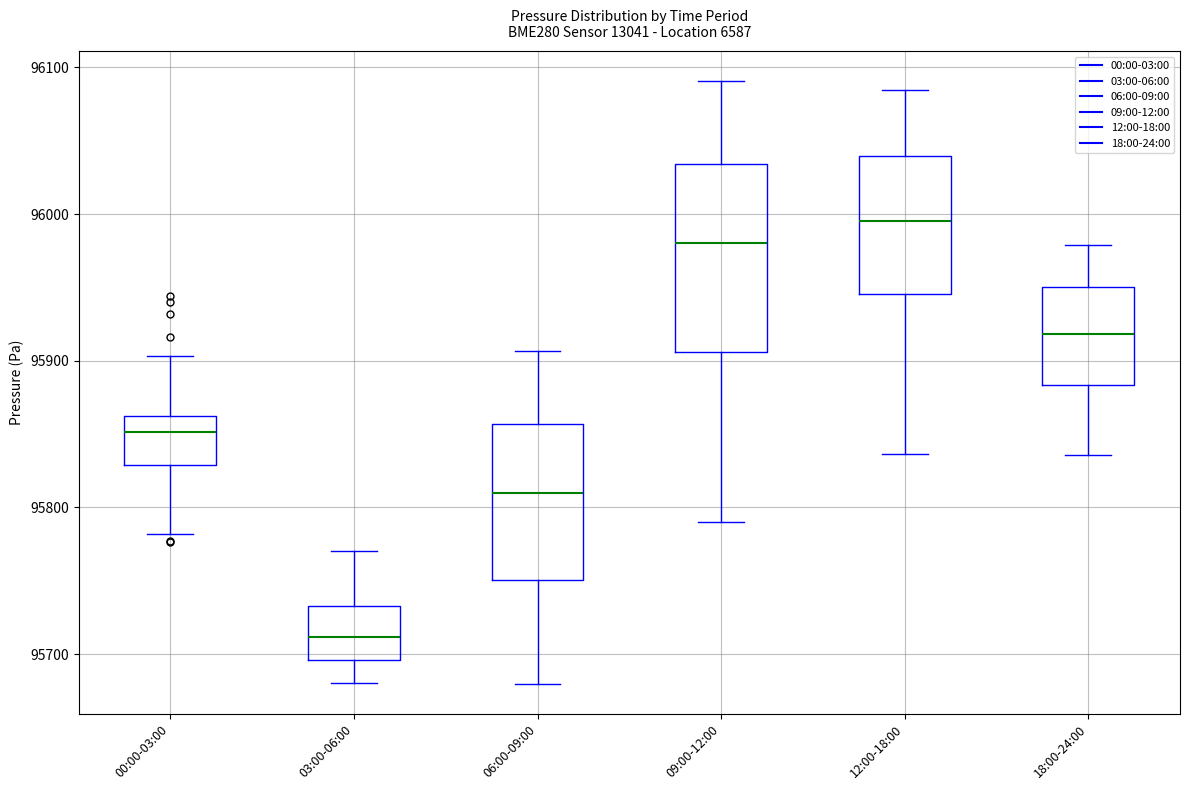

Reading left to right, transcribe this box plot: for each box, give where its median line is, the range the box spans, and where its two whiskers end, as read against the y-axis. The values are not printed on the chart, so give them approximately, as read against the axis.

00:00-03:00: median 95850, box 95830 to 95860, whiskers 95780 to 95900
03:00-06:00: median 95710, box 95700 to 95730, whiskers 95680 to 95770
06:00-09:00: median 95810, box 95750 to 95860, whiskers 95680 to 95910
09:00-12:00: median 95980, box 95910 to 96030, whiskers 95790 to 96090
12:00-18:00: median 96000, box 95950 to 96040, whiskers 95840 to 96080
18:00-24:00: median 95920, box 95880 to 95950, whiskers 95840 to 95980